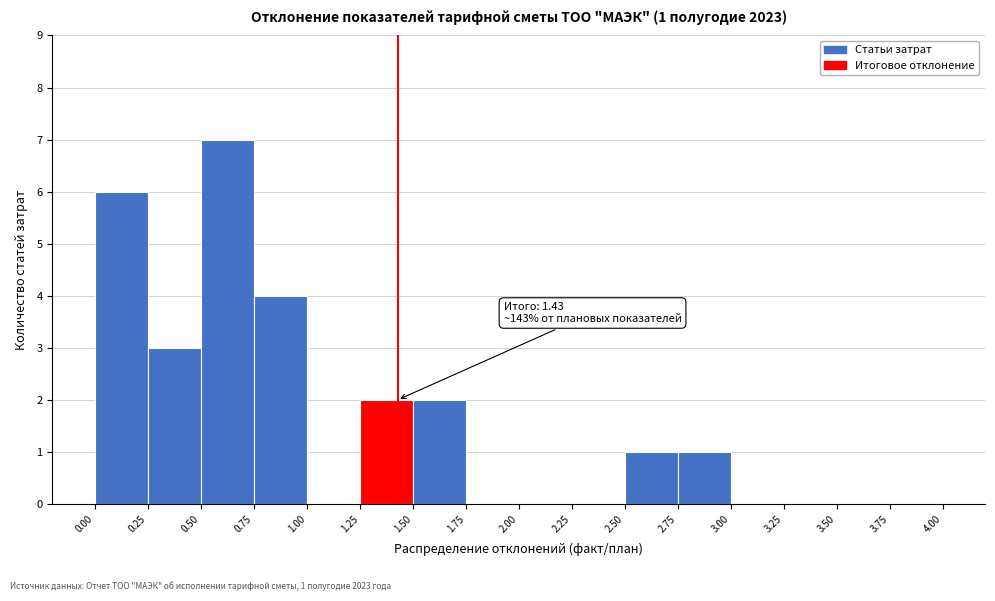

Which range on the x-axis has the tallest bar?

0.50 to 0.75